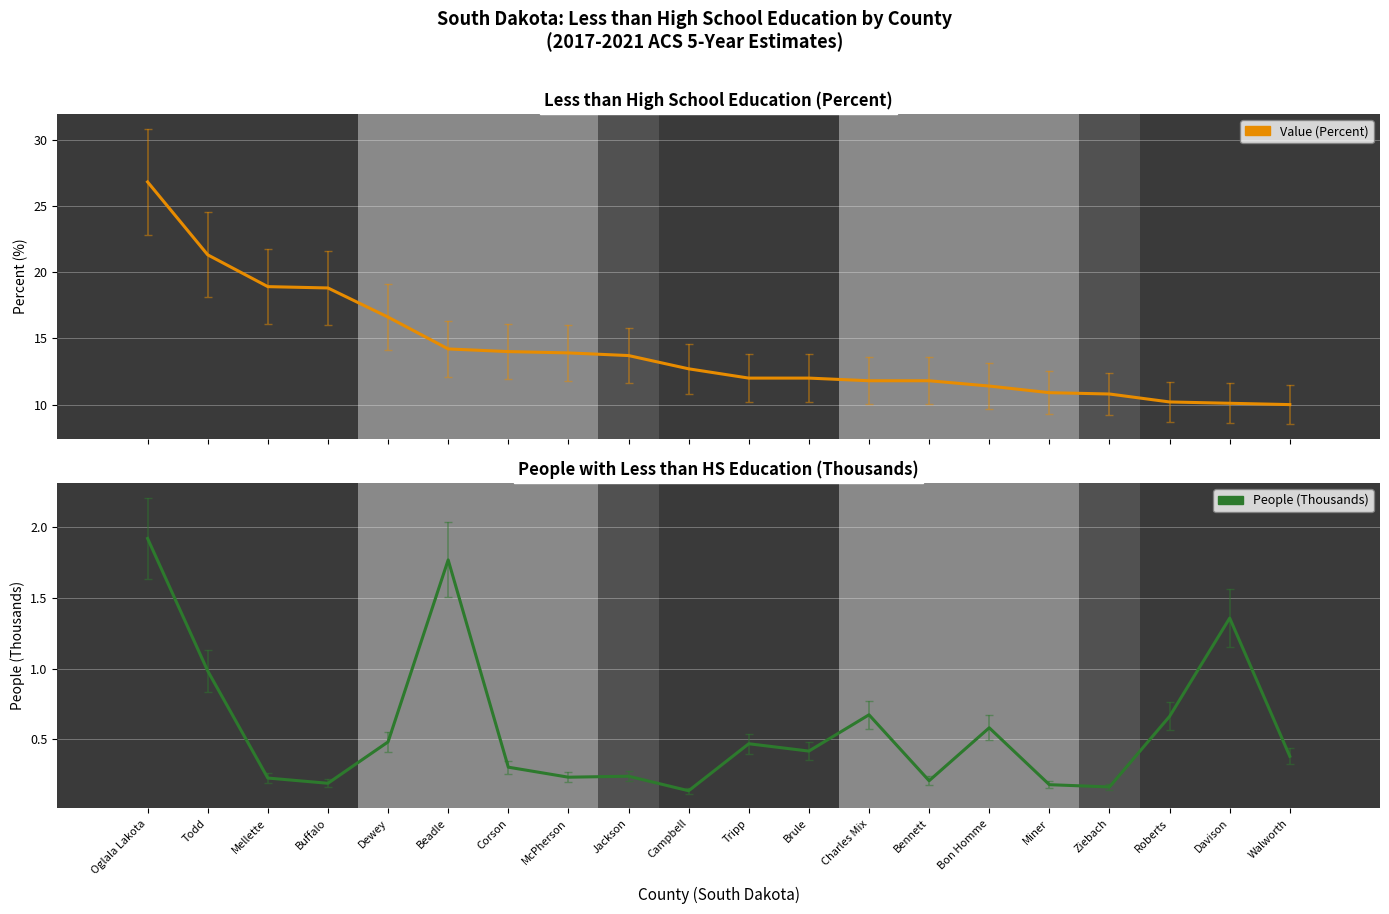

True or false: Value (Percent) has more than 1 interior local peaks.

False